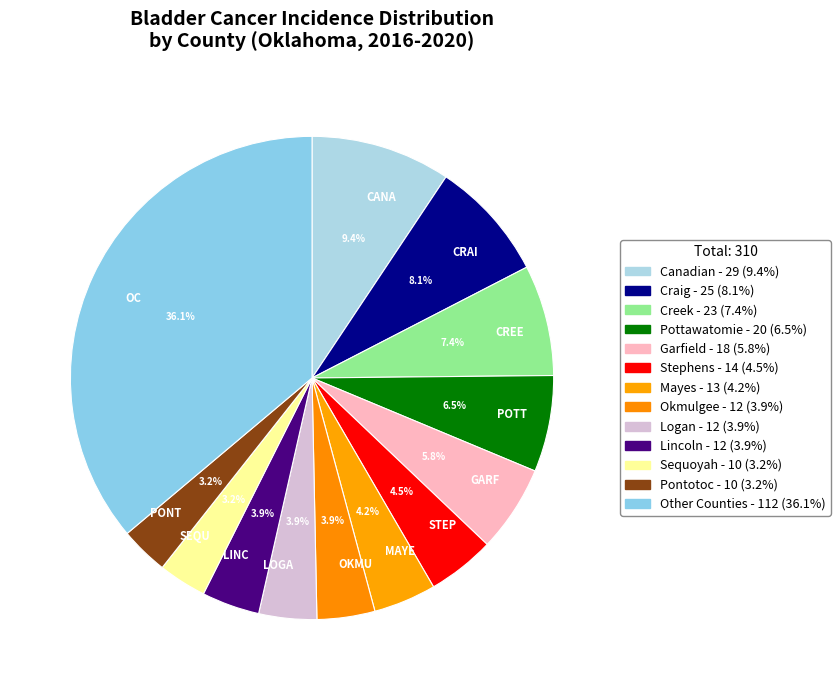

Which slice is the largest?

OC